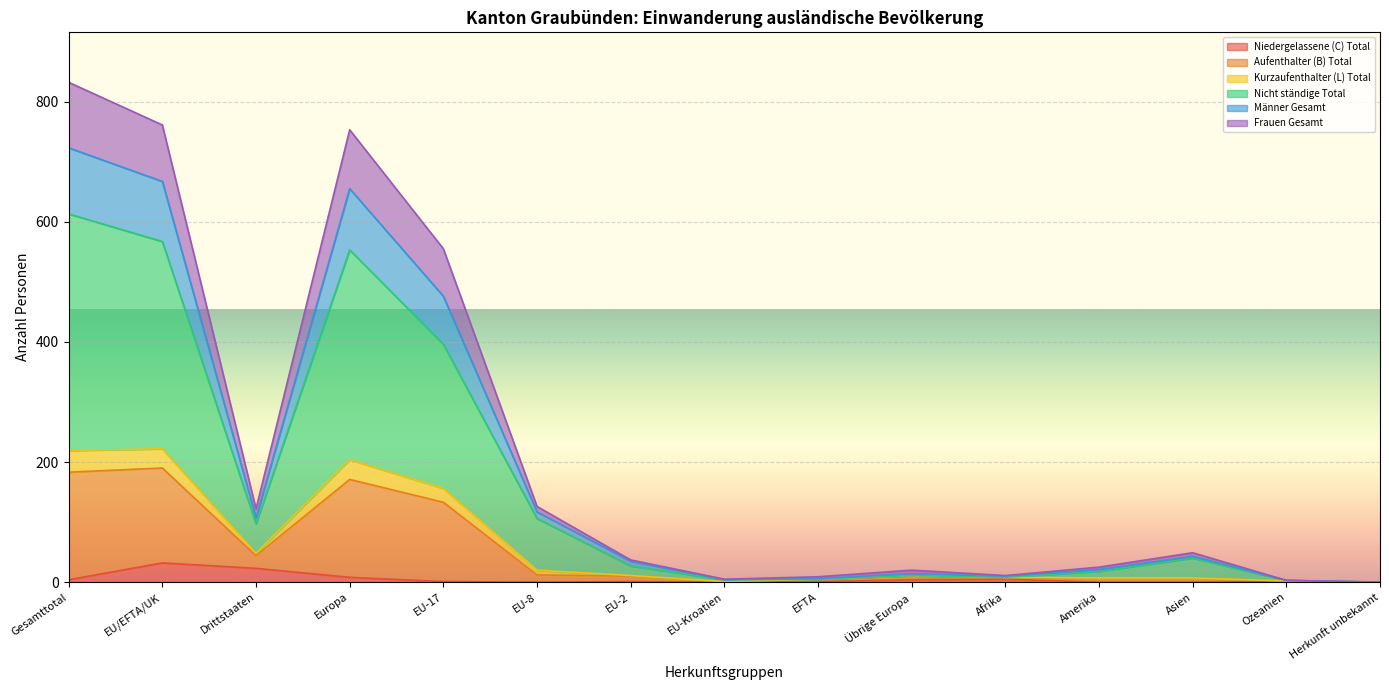

What is the highest value of the Niedergelassene (C) Total series?

32